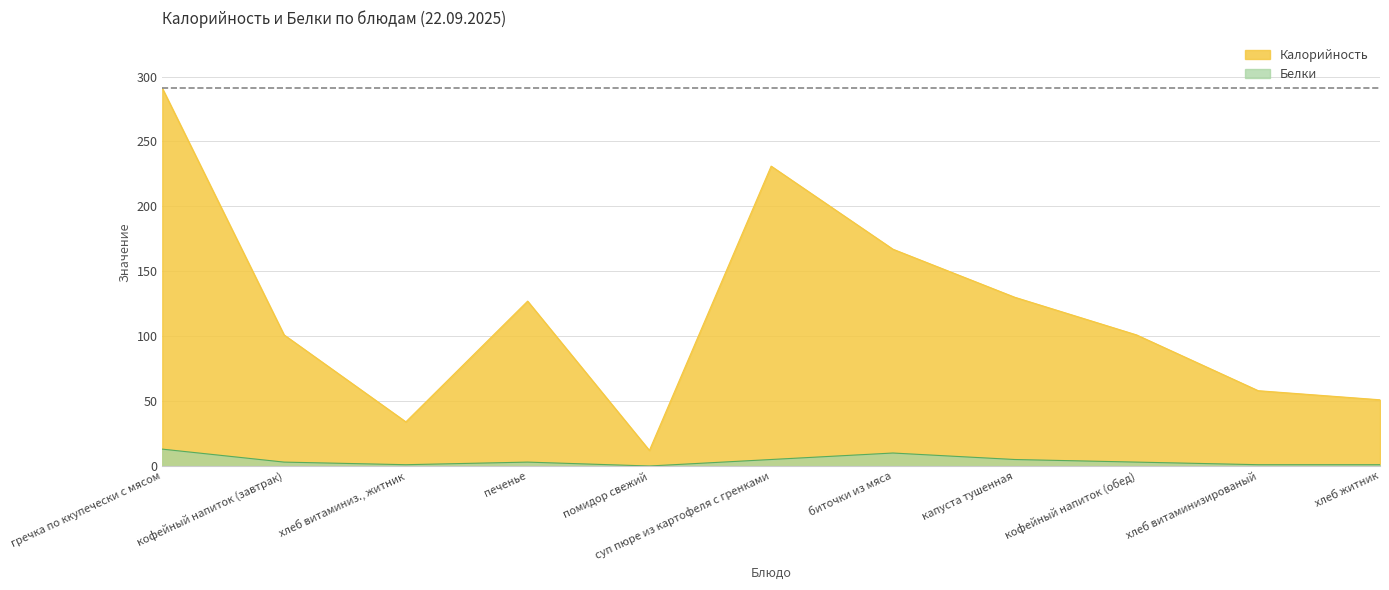

What is the average value of the Калорийность series?

118